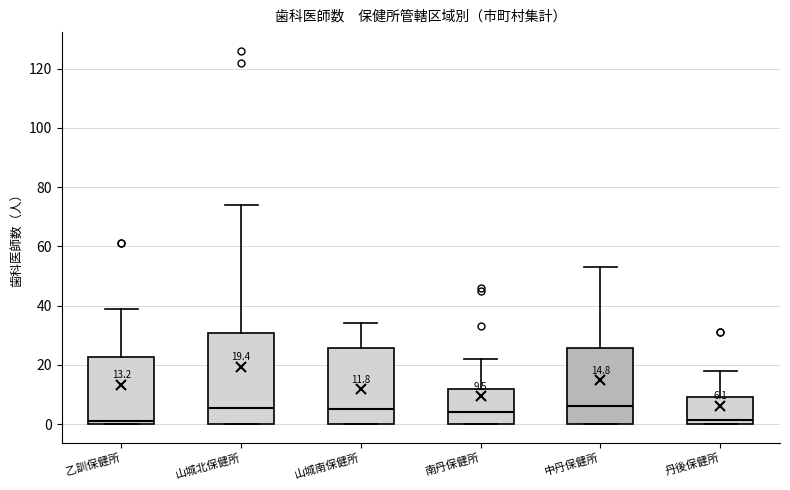

Which box is the tallest, from its lower edge to its upper edge?

山城北保健所